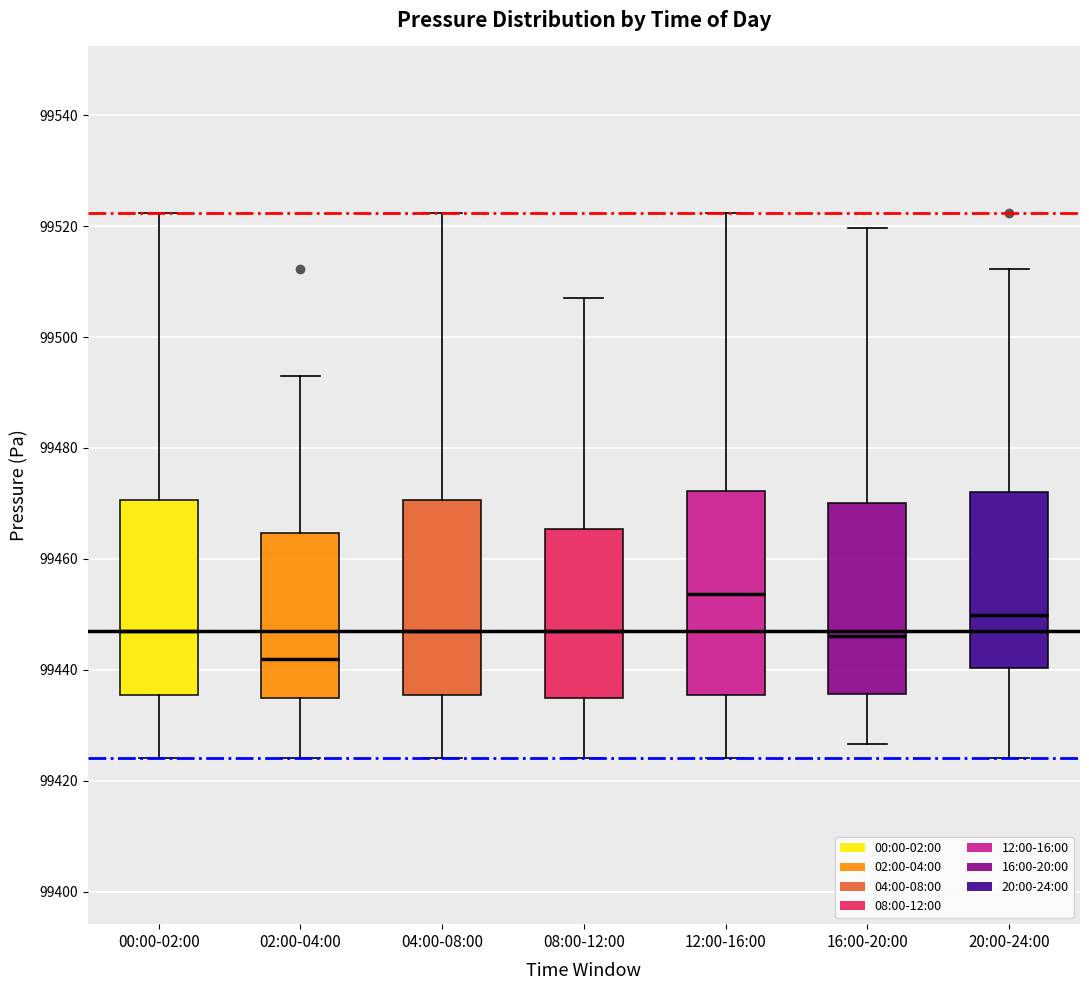

Which box's median line is the highest?

12:00-16:00